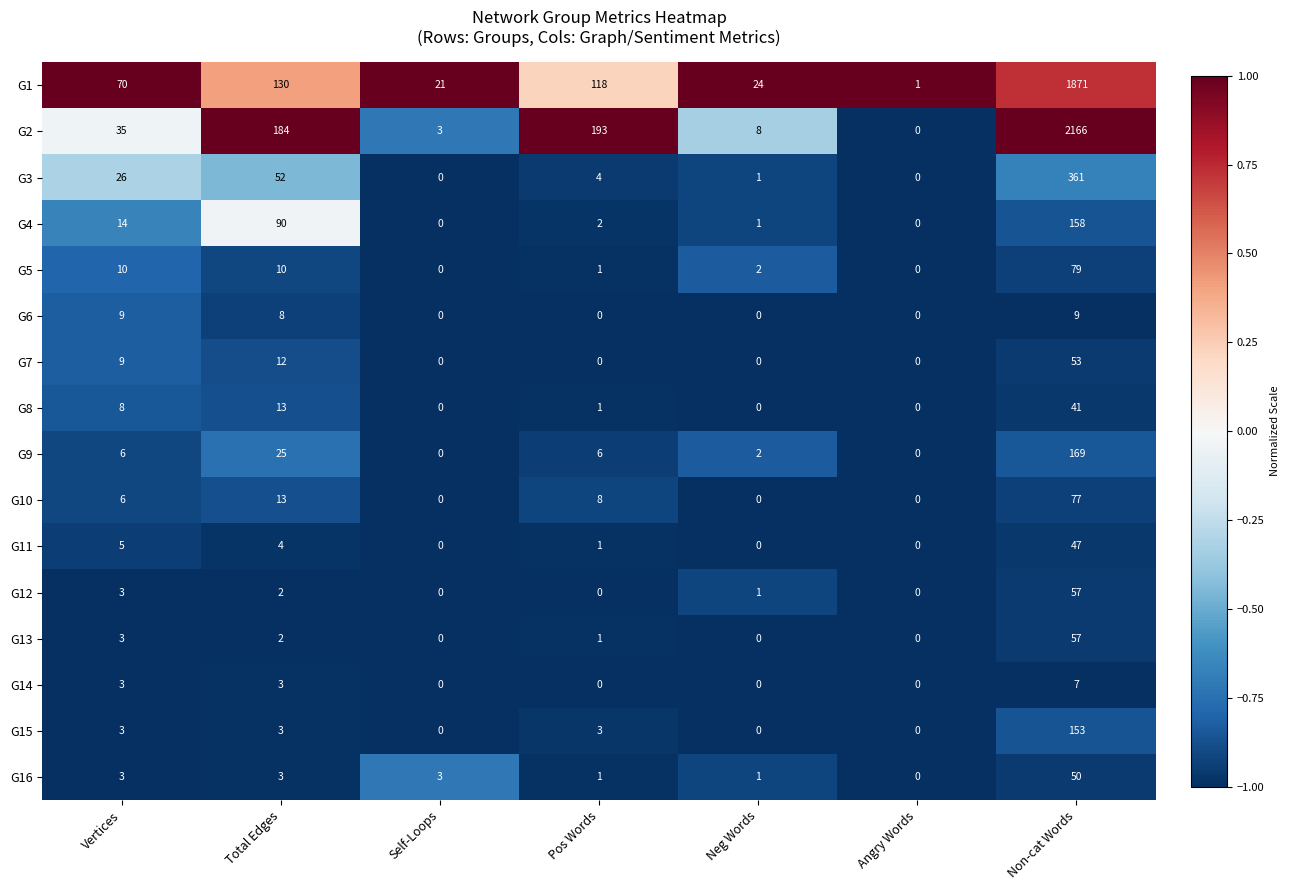

At which category is the sum across all series the highest?

Non-cat Words